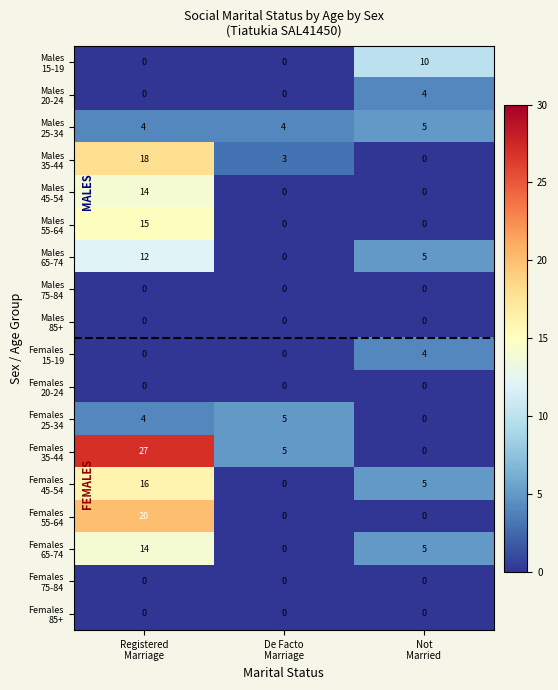

What is the greatest value displayed?

27